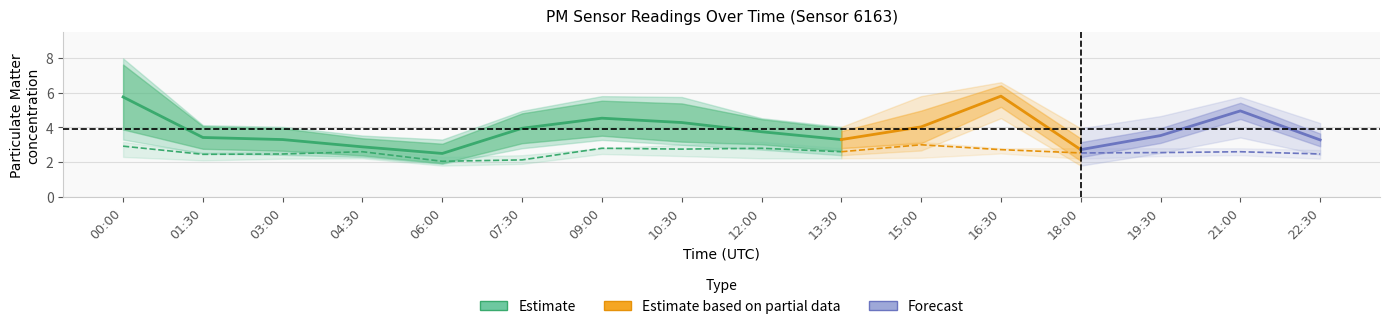

True or false: P2_lower has a value of 1.9 at 07:30.

True